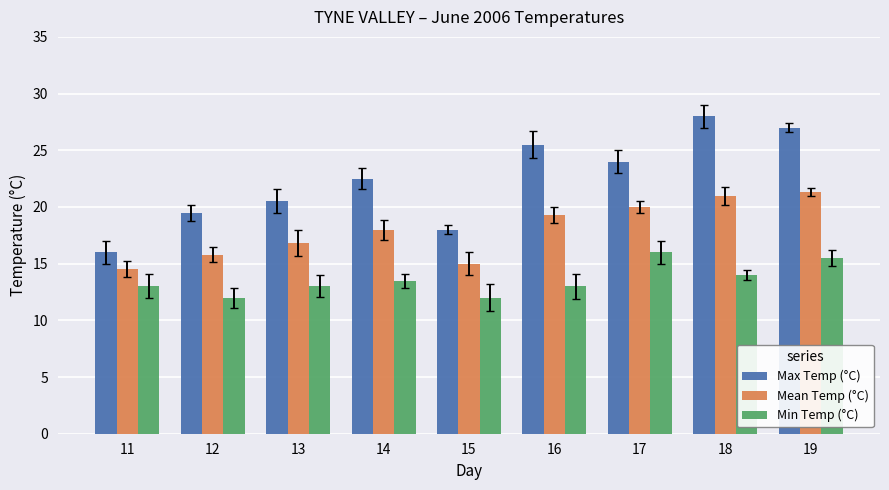

The value of Min Temp (°C) at 19 is 10.0. True or false?

False